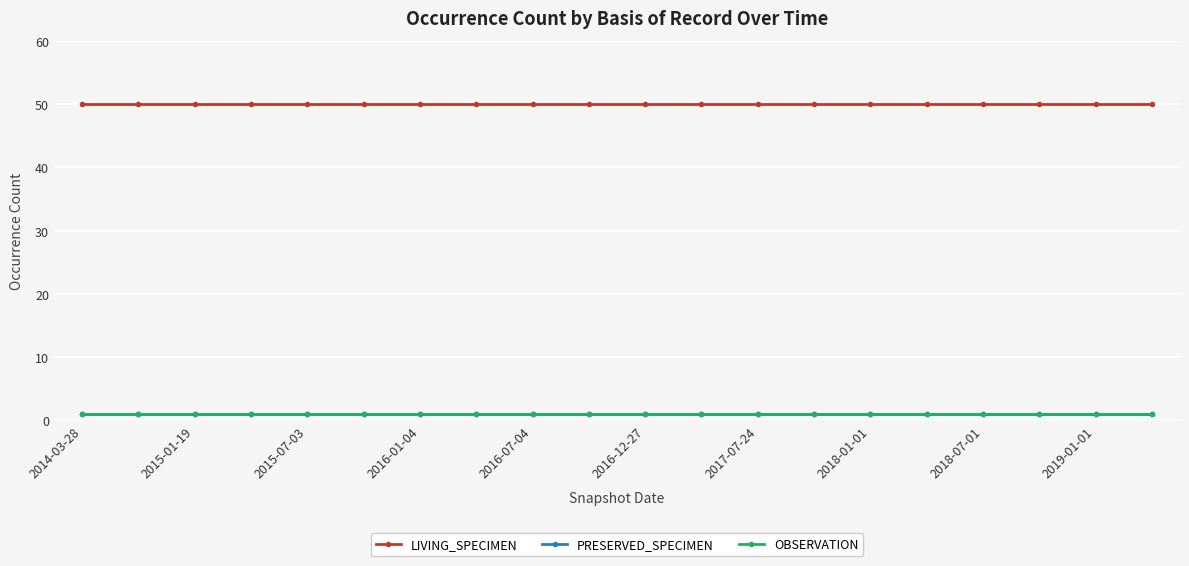

Is this an area chart (filled region under the line)?

No